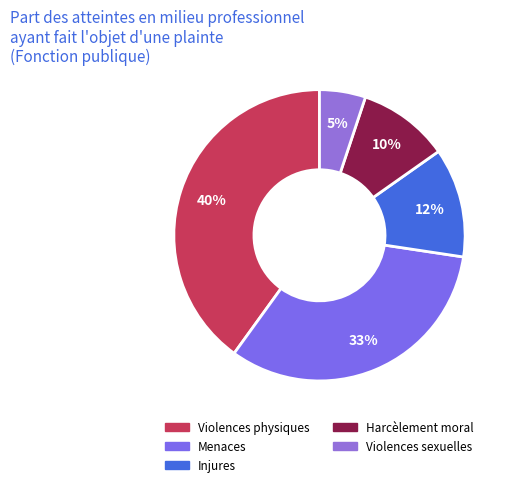

Count the number of slices in the pie.

5